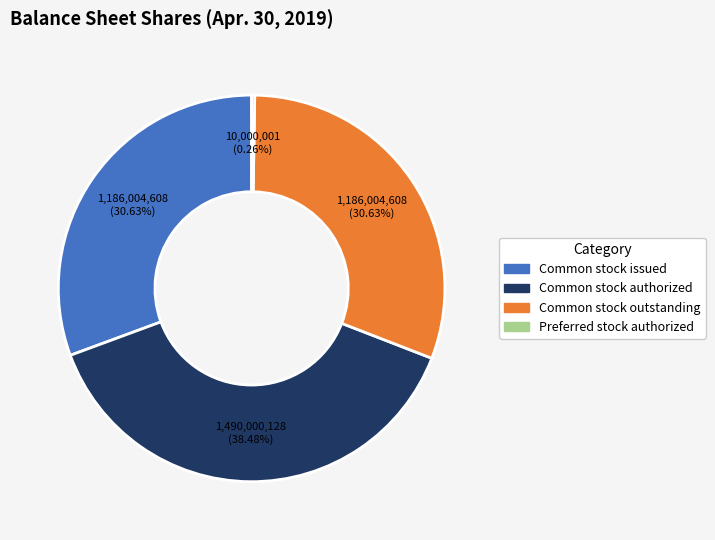

Does any single category account for the majority?

No